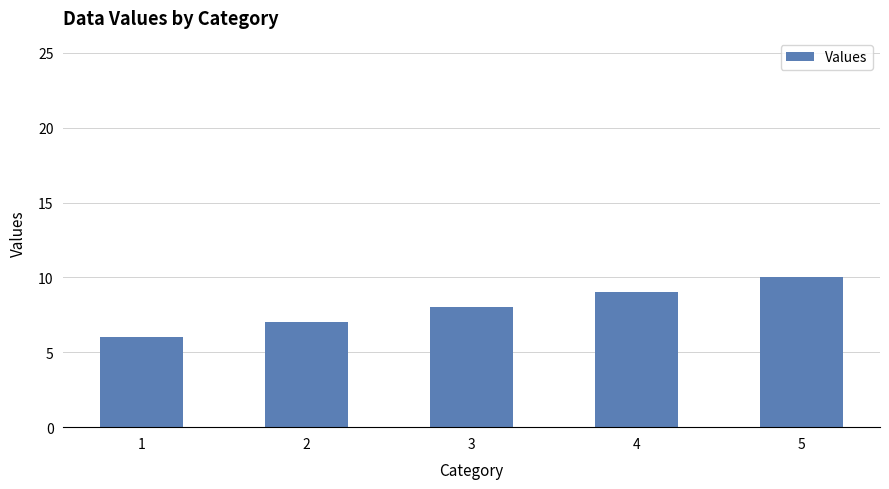

How many bars are there in total?

5